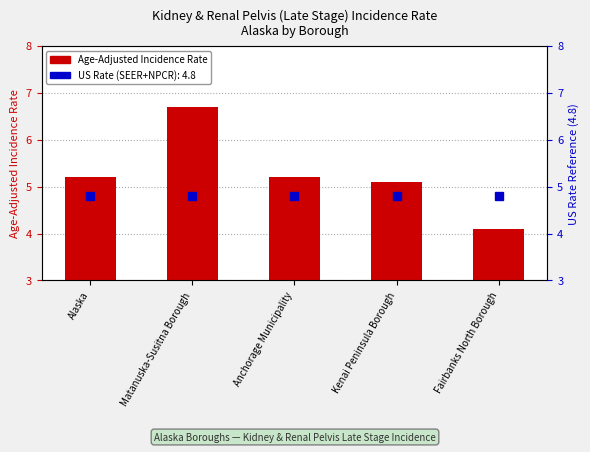

Which category has the lowest value in the Age-Adjusted Incidence Rate series?

Fairbanks North Borough